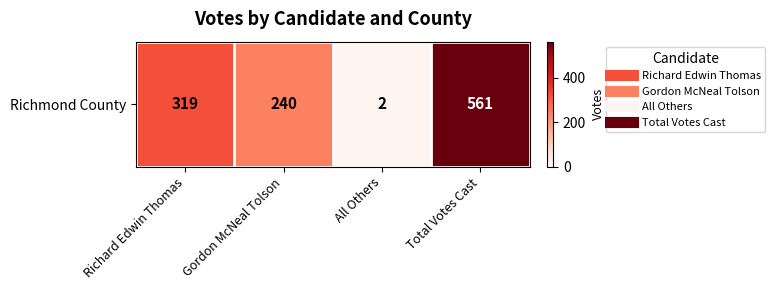

Rank the categories by value from lowest to highest.

All Others, Gordon McNeal Tolson, Richard Edwin Thomas, Total Votes Cast